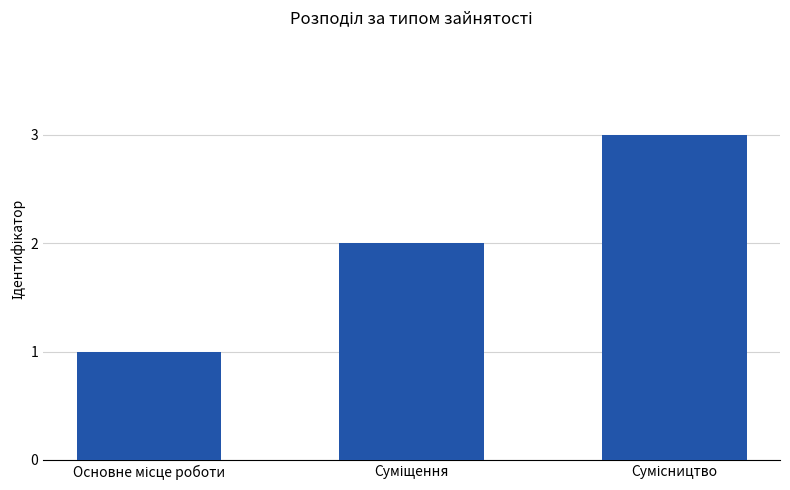

Count the values in the range 1 to 3.

3